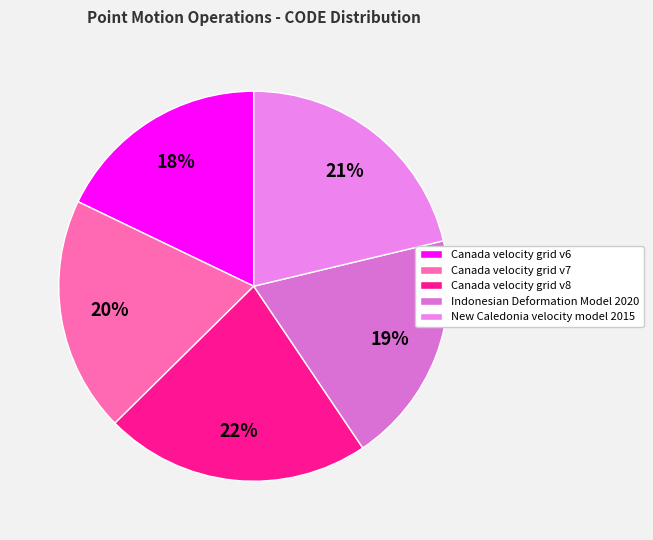

To the nearest percent, what is the difference between the Canada velocity grid v6 and Canada velocity grid v8 slice percentages?

4%